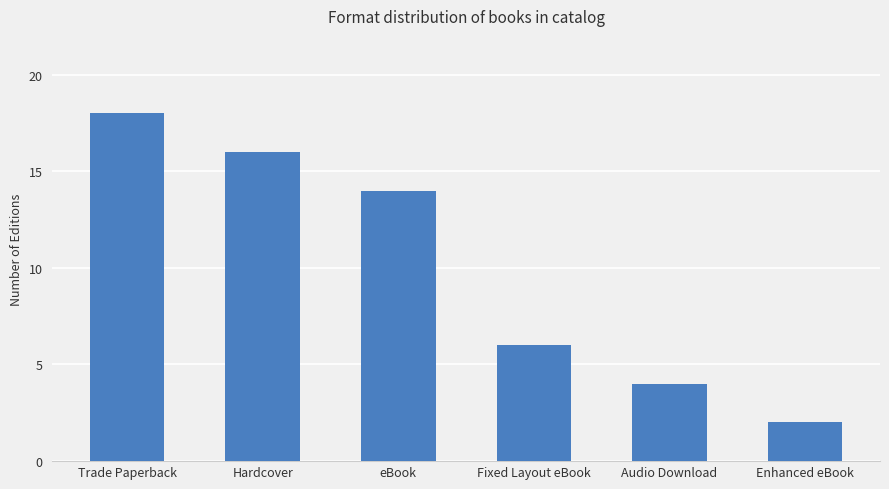

Is it true that the value at Hardcover is 16?

True